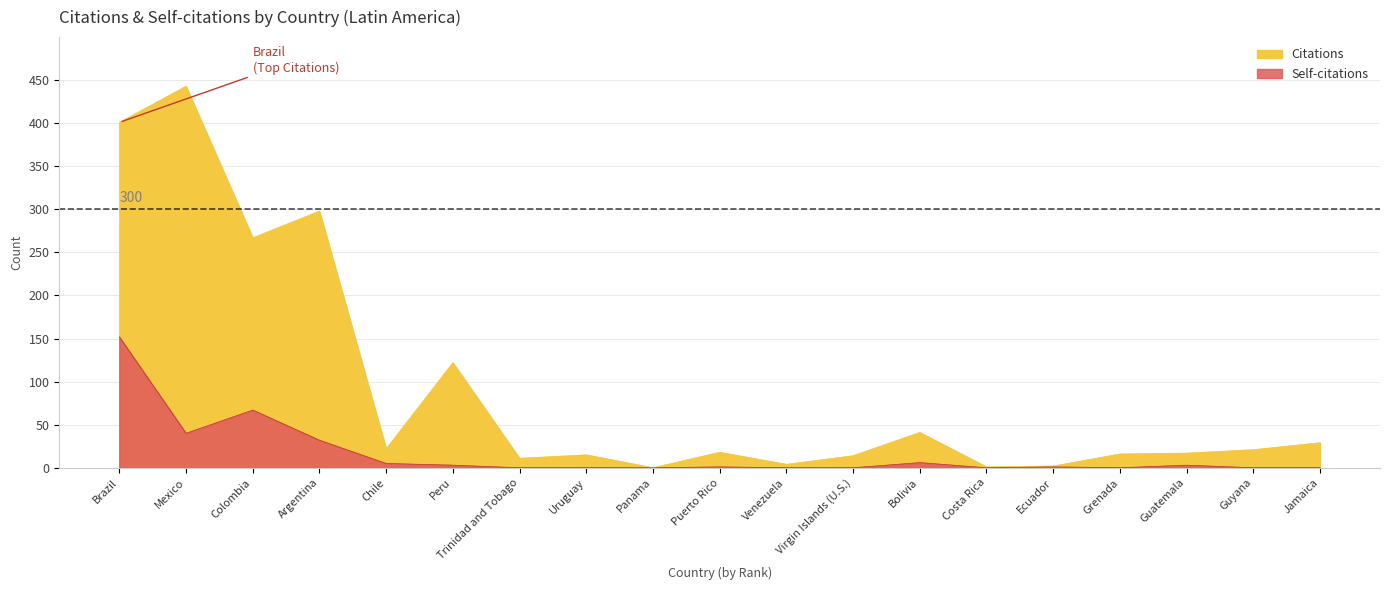

What is the value of the Self-citations point at the 17th from the left?

3